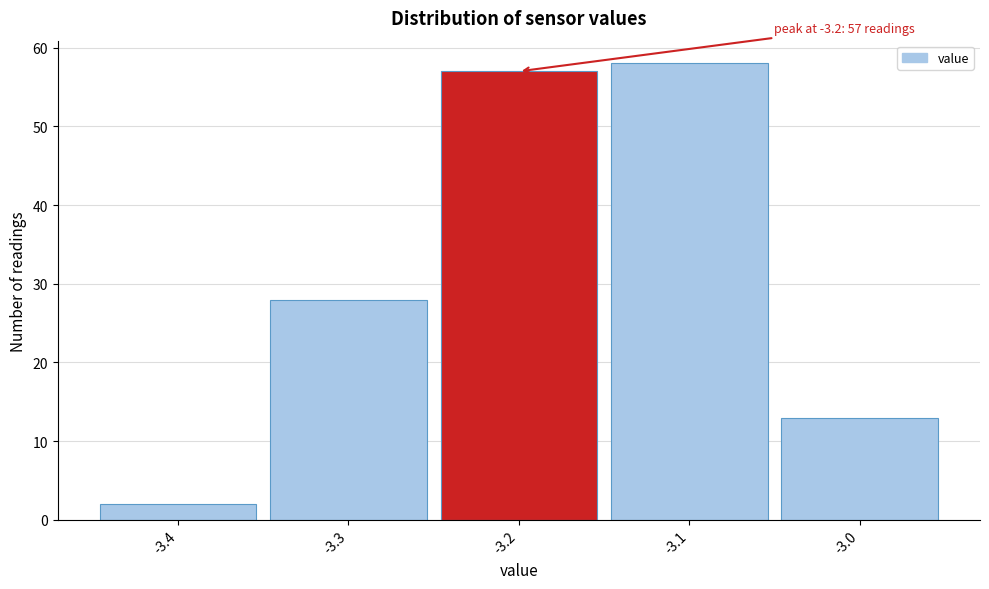

Over which range of the x-axis is the bar tallest?

-3.15 to -3.05